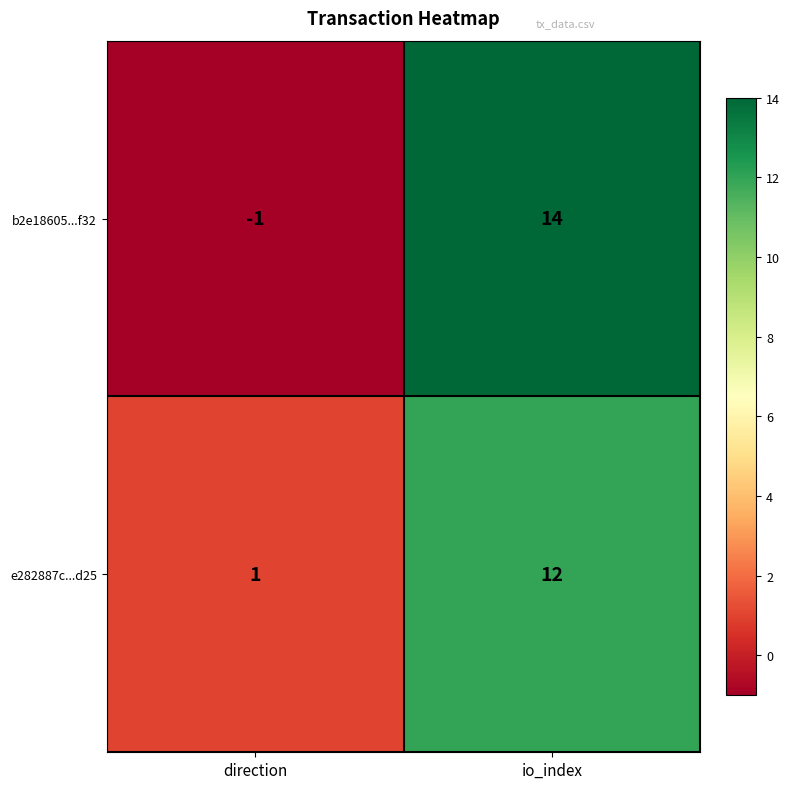

What is the difference between the maximum and minimum values in the e282887c...d25 series?

11